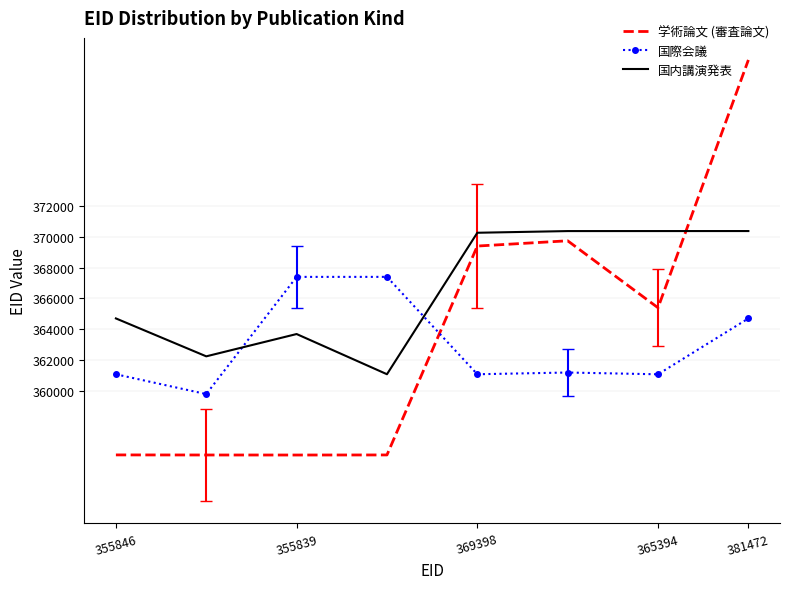

What is the minimum value shown in the chart?

355839